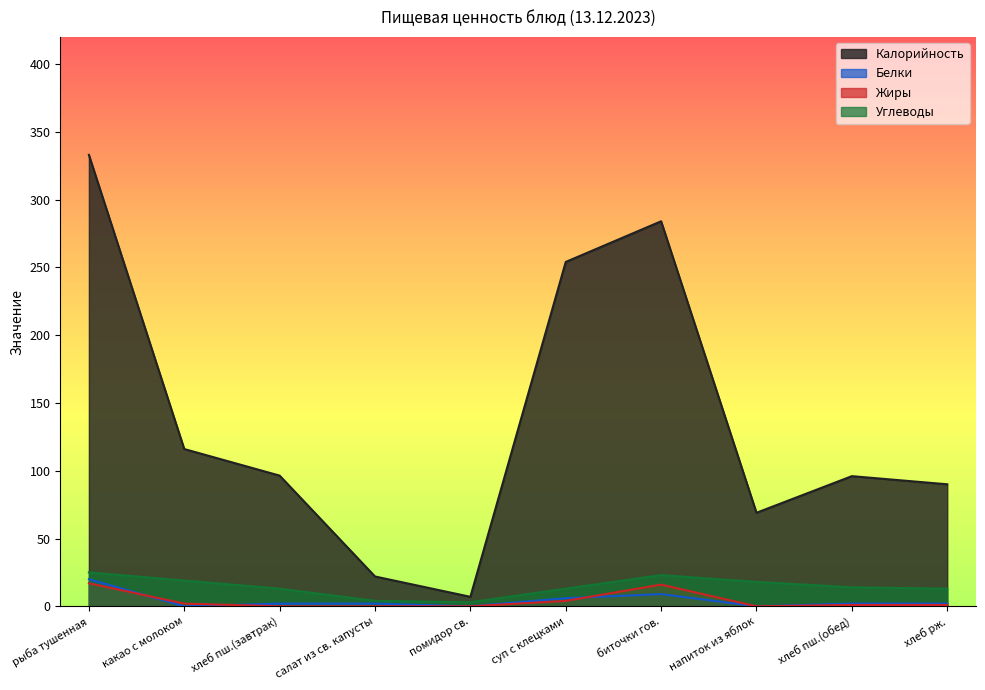

Reading left to right, list all the values displayed in this chart.

Калорийность: 333.0	116.0	96.4	22.0	7.0	254.0	284.0	69.0	96.0	90.0
Белки: 20.0	0.0	2.0	2.0	0.0	6.0	9.0	0.0	2.0	2.0
Жиры: 17.0	2.0	0.0	0.0	0.0	4.0	16.0	0.0	1.0	1.0
Углеводы: 25.0	19.0	13.0	4.0	3.0	13.0	23.0	18.0	14.0	13.0